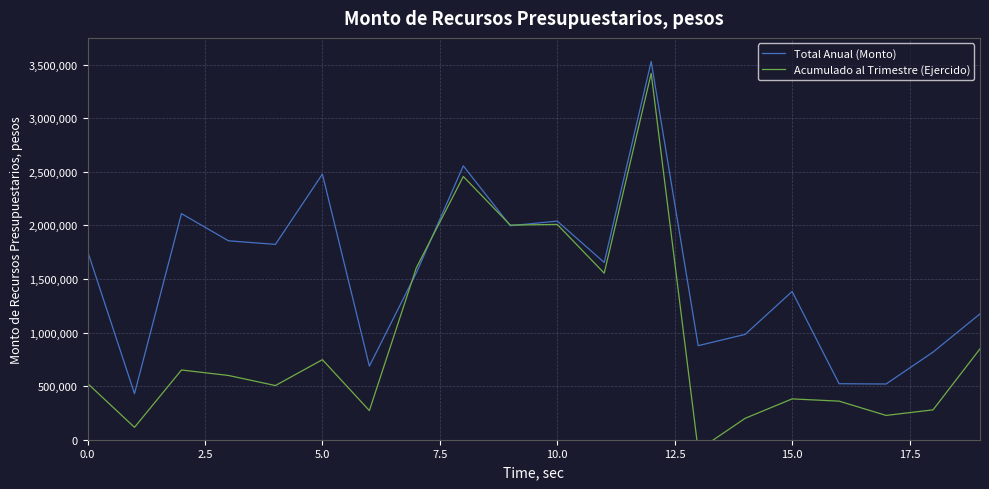

Is the value of Total Anual (Monto) at 12 greater than the value of Acumulado al Trimestre (Ejercido) at 17.5?

Yes